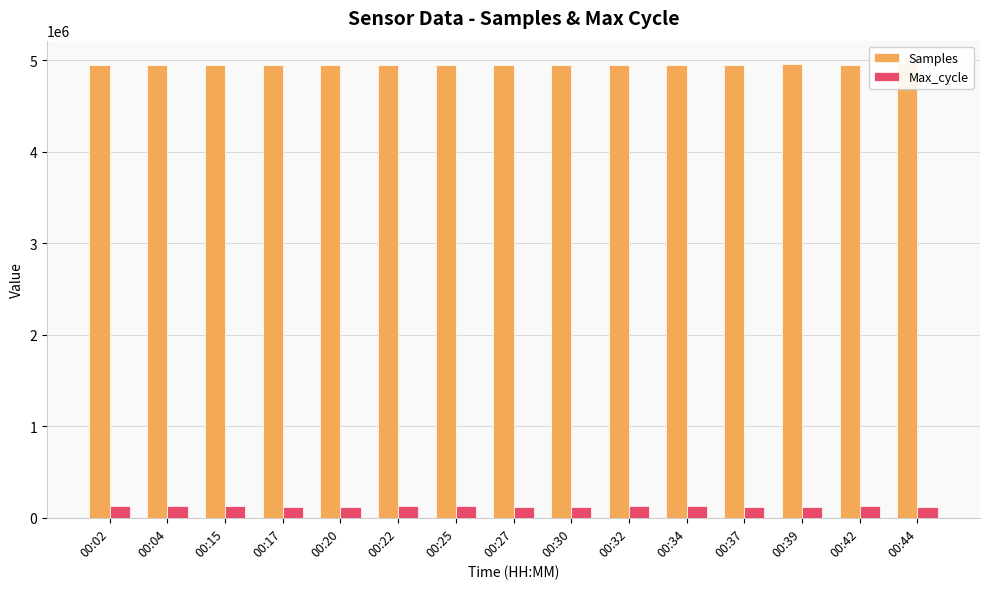

What are all the series names shown in the legend?

Samples, Max_cycle